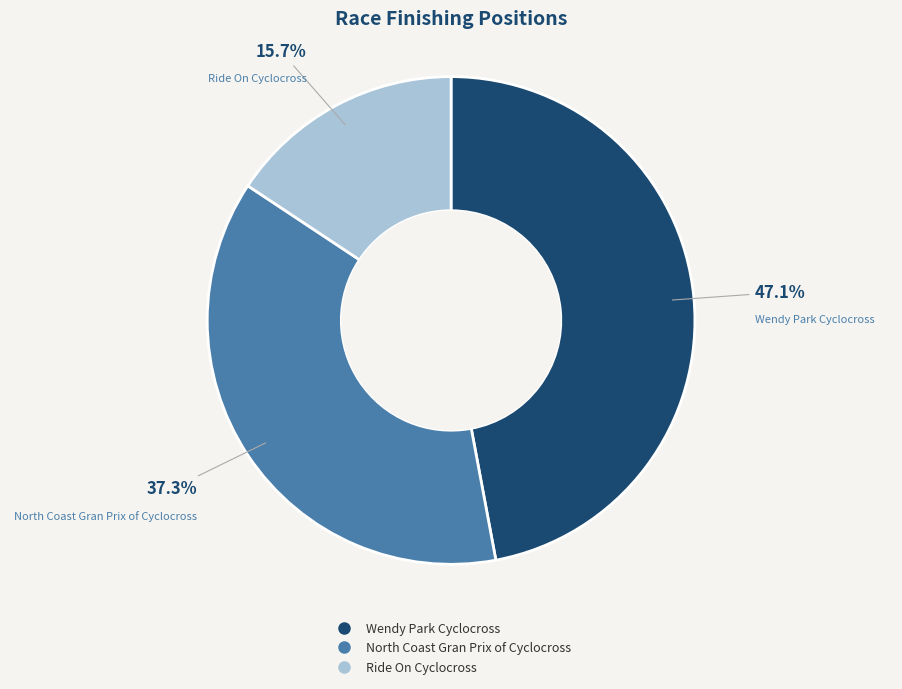

Rank the categories by value from highest to lowest.

Wendy Park Cyclocross, North Coast Gran Prix of Cyclocross, Ride On Cyclocross